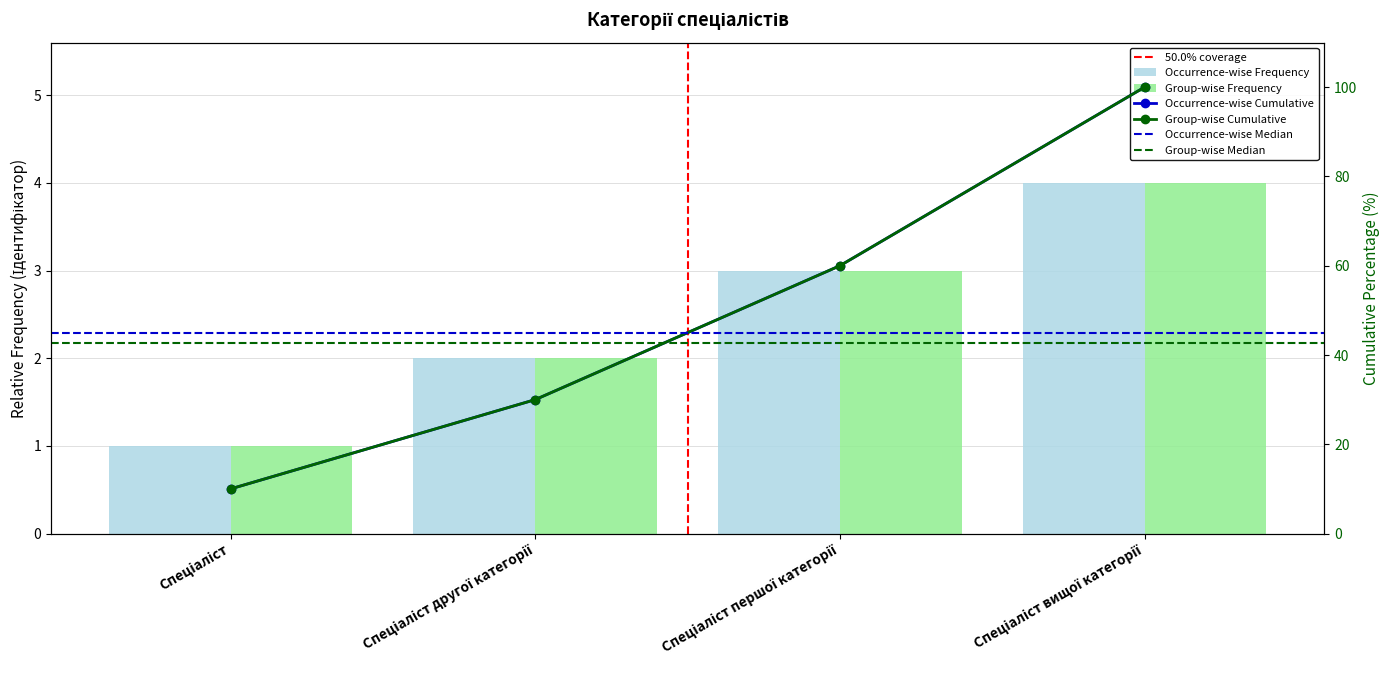

What is the value of the 3rd bar from the left?

3